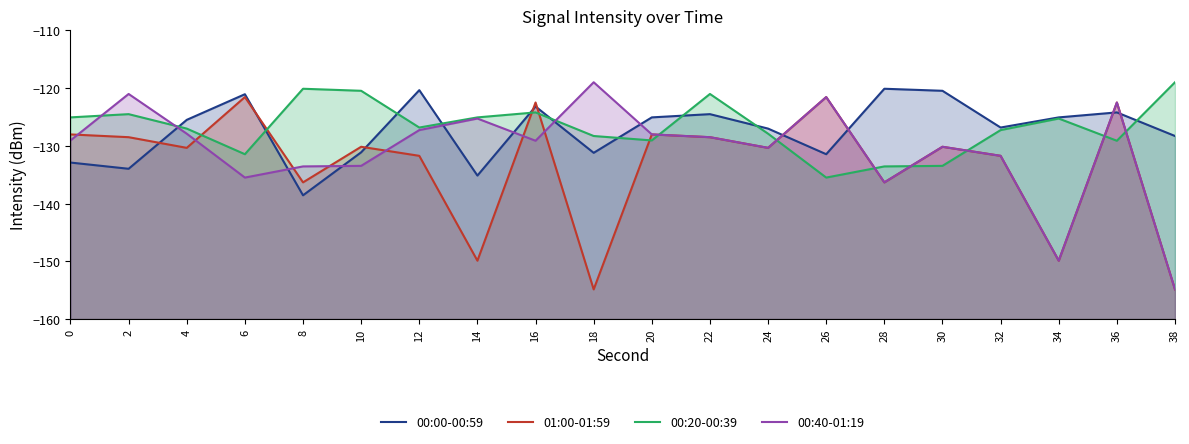

At which category does 00:20-00:39 reach its first local peak?

2